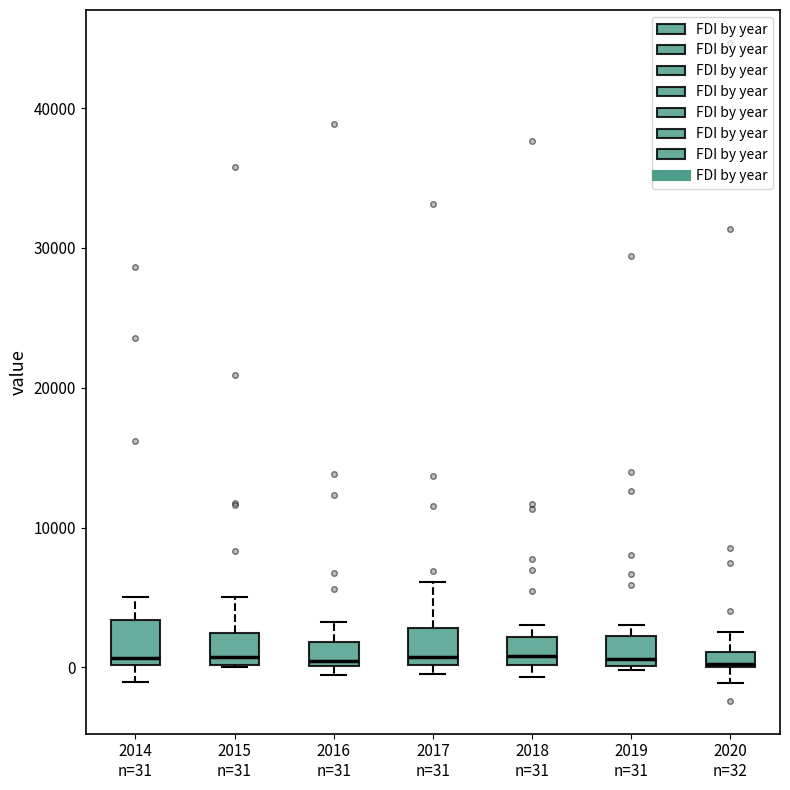

Where is the lower edge of the box for 2018 n=31 on the y-axis? The values are not printed on the chart, so give them approximately, as read against the axis.

0